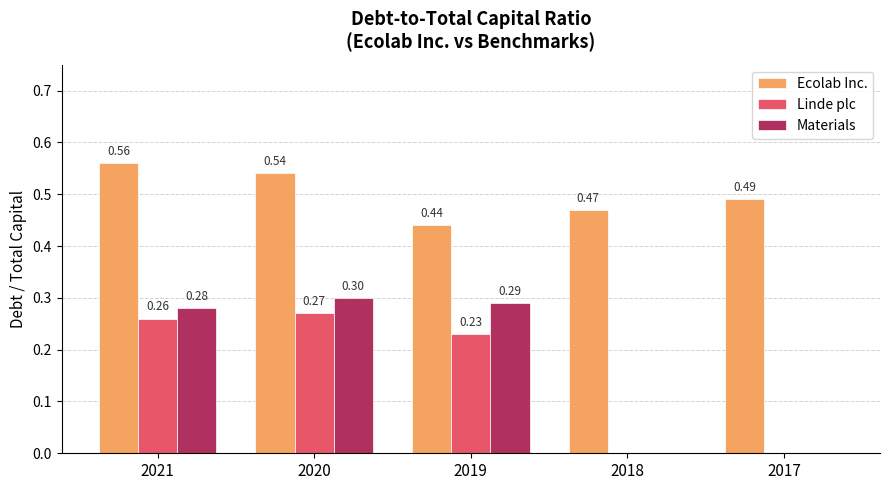

The value of Ecolab Inc. at 2017 is 0.2. True or false?

False